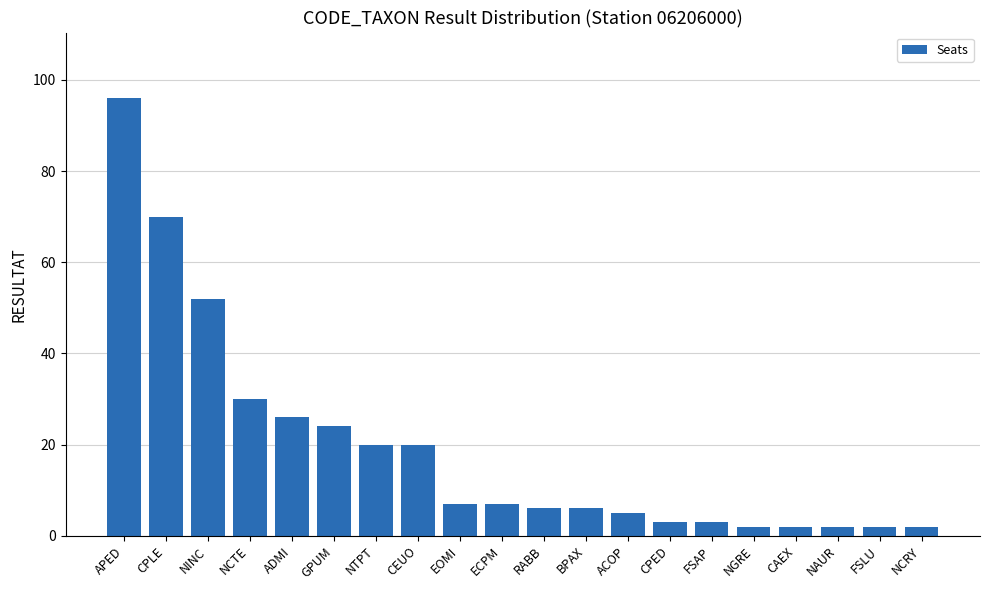

Where does the data first go above 7?

APED